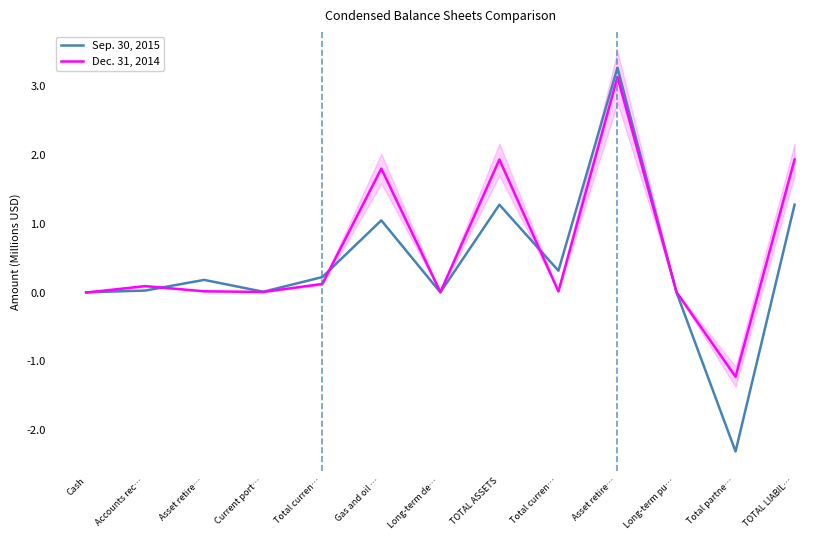

The value of Dec. 31, 2014 at Asset retire… is 0.0. True or false?

False